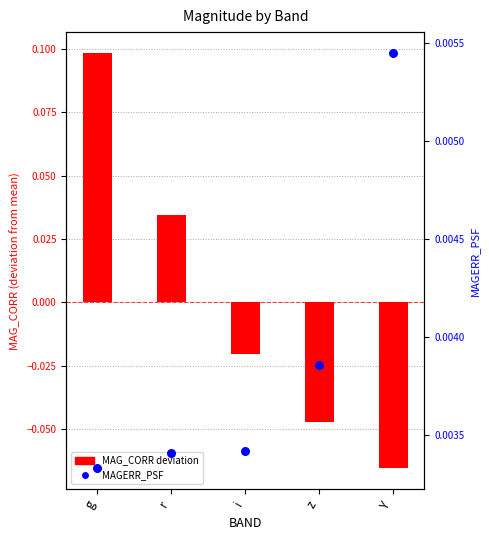

What are all the series names shown in the legend?

MAG_CORR deviation, MAGERR_PSF